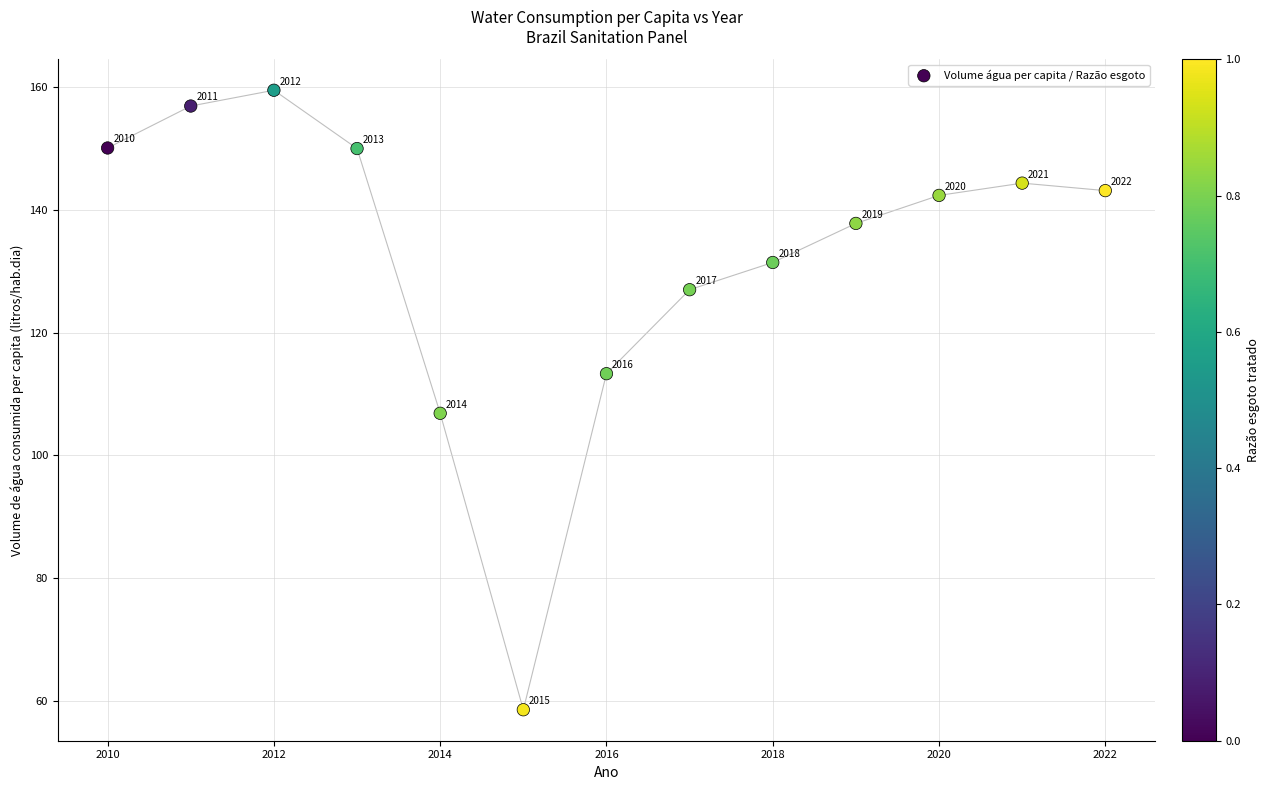

What is the range of X values (max minus min)?

12.0